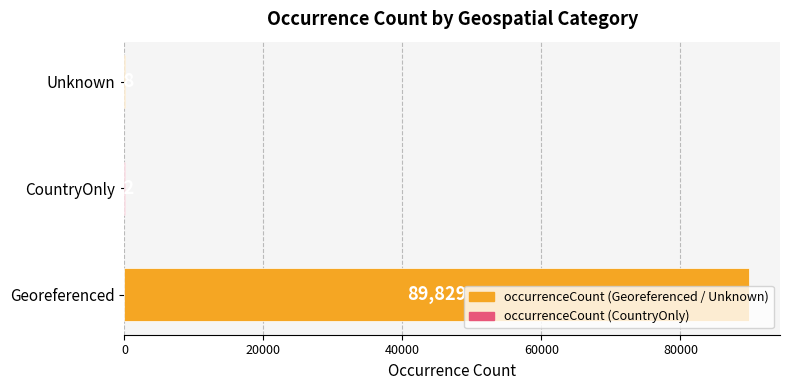

What is the maximum value shown in the chart?

89829